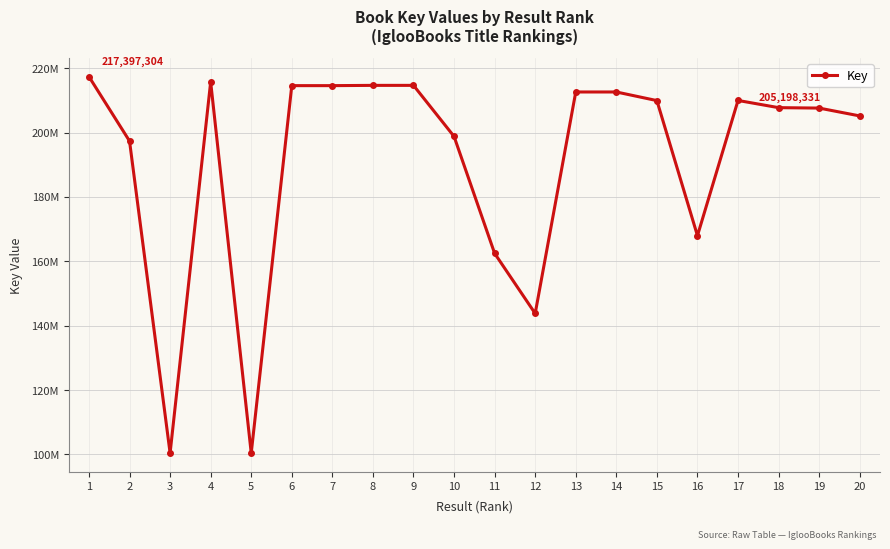

What is the approximate value at 10, to the nearest 10?

198823880